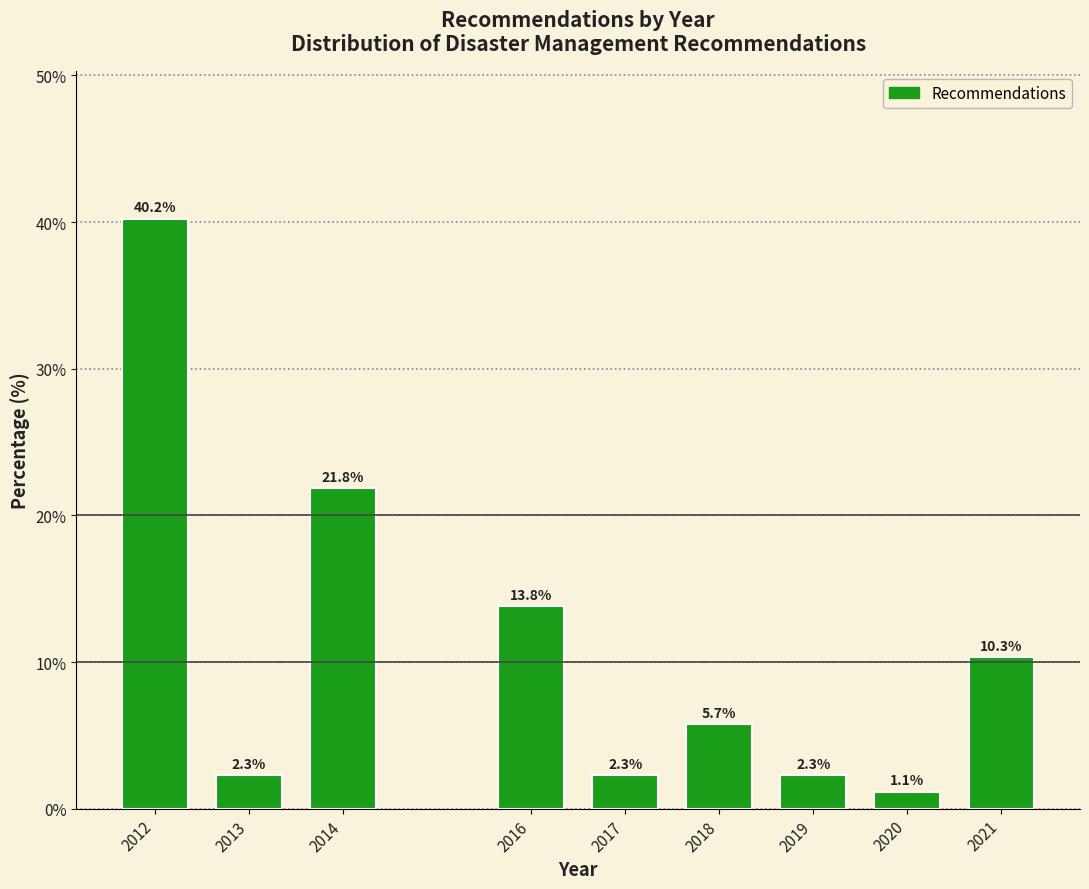

Reading left to right, list all the values displayed in this chart.

40.2	2.3	21.8	13.8	2.3	5.7	2.3	1.1	10.3